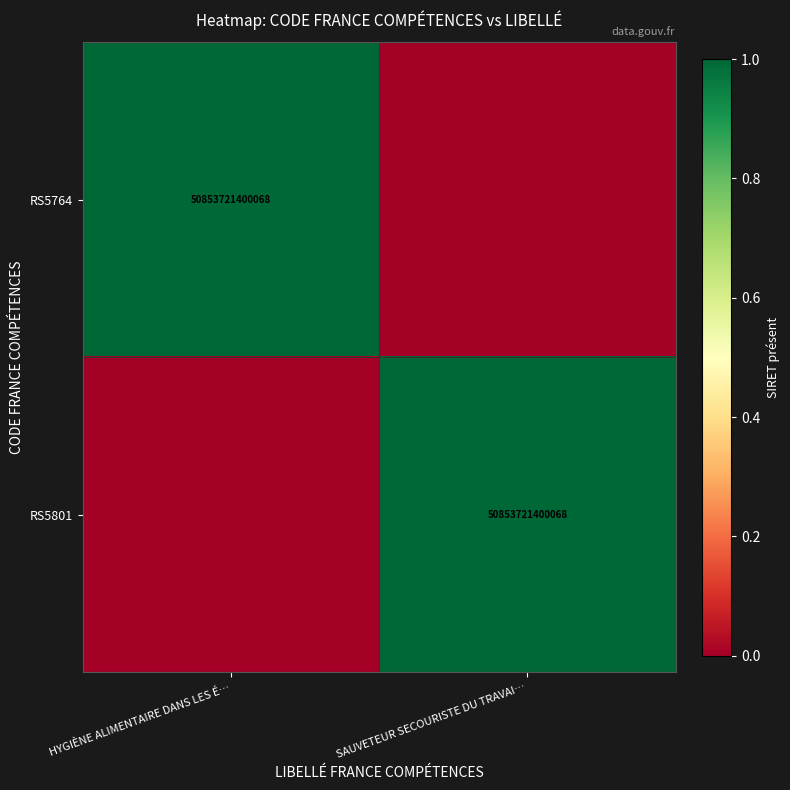

The RS5801 series shows 30260514223993 at SAUVETEUR SECOURISTE DU TRAVAI…. True or false?

False